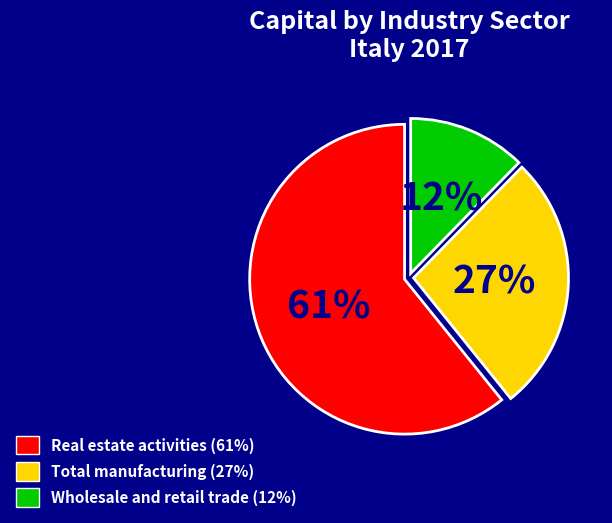

Does any single category account for the majority?

Yes